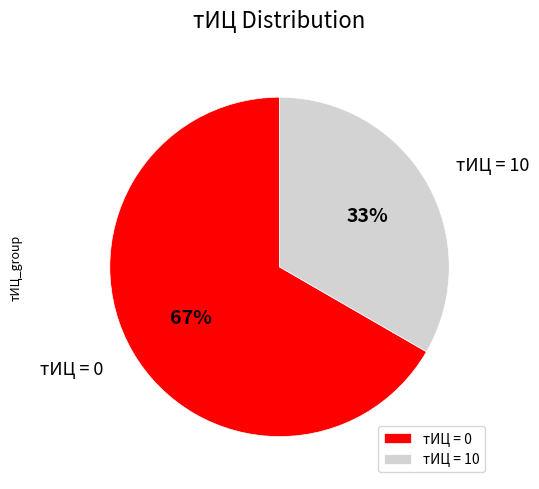

Is it true that тИЦ = 0 is 74% of the pie?

False